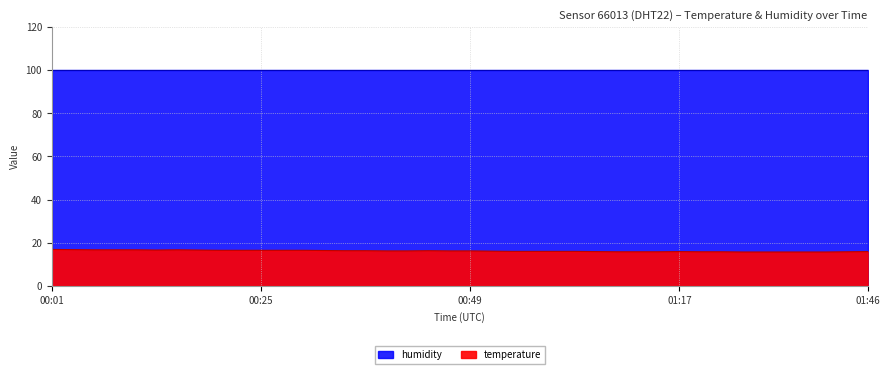

How many interior local valleys (lower than both neighbors) does the data have?

1